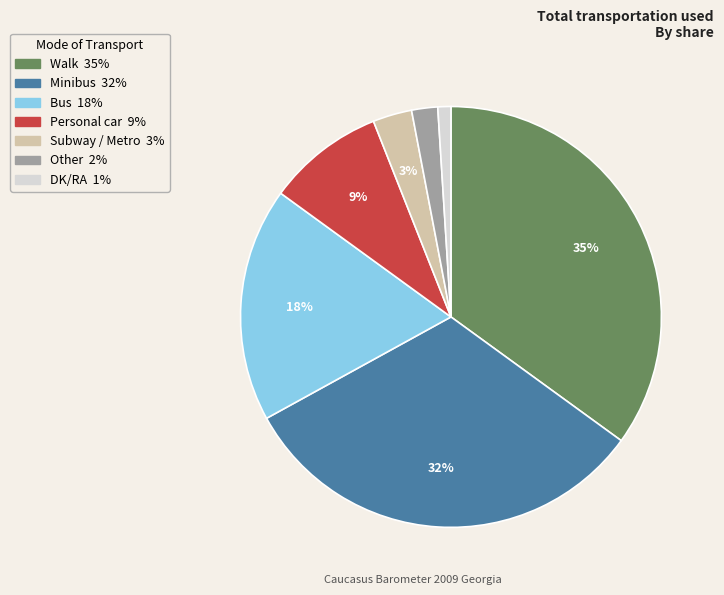

To the nearest percent, what percentage of the pie is DK/RA?

1%